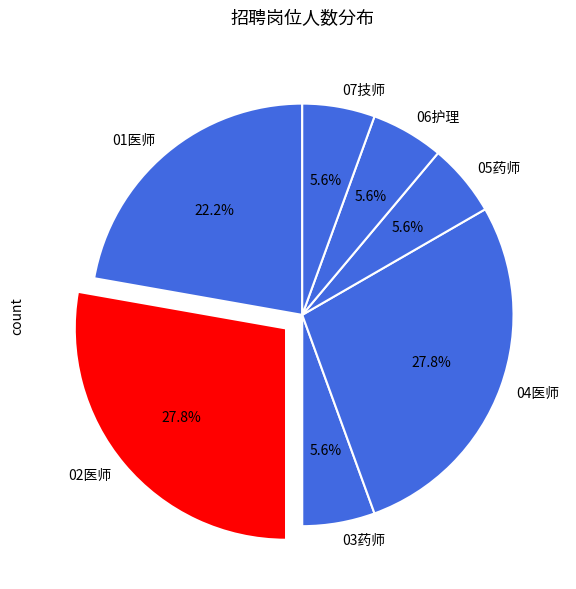

Approximately how many times larger is the value at 02医师 compared to 04医师?

1.0